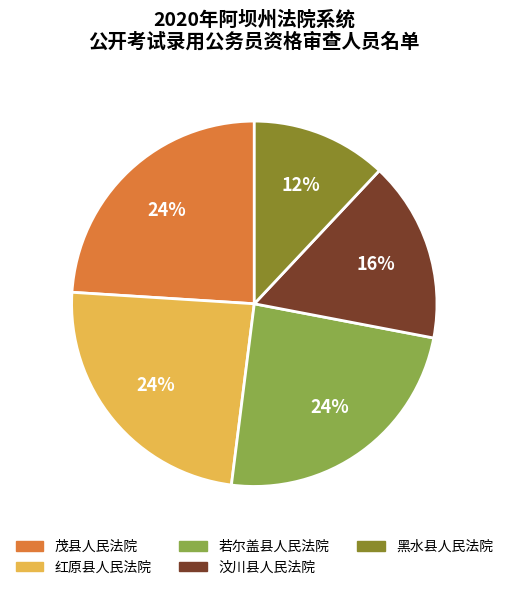

Approximately how many times larger is the value at 黑水县人民法院 compared to 茂县人民法院?

0.5